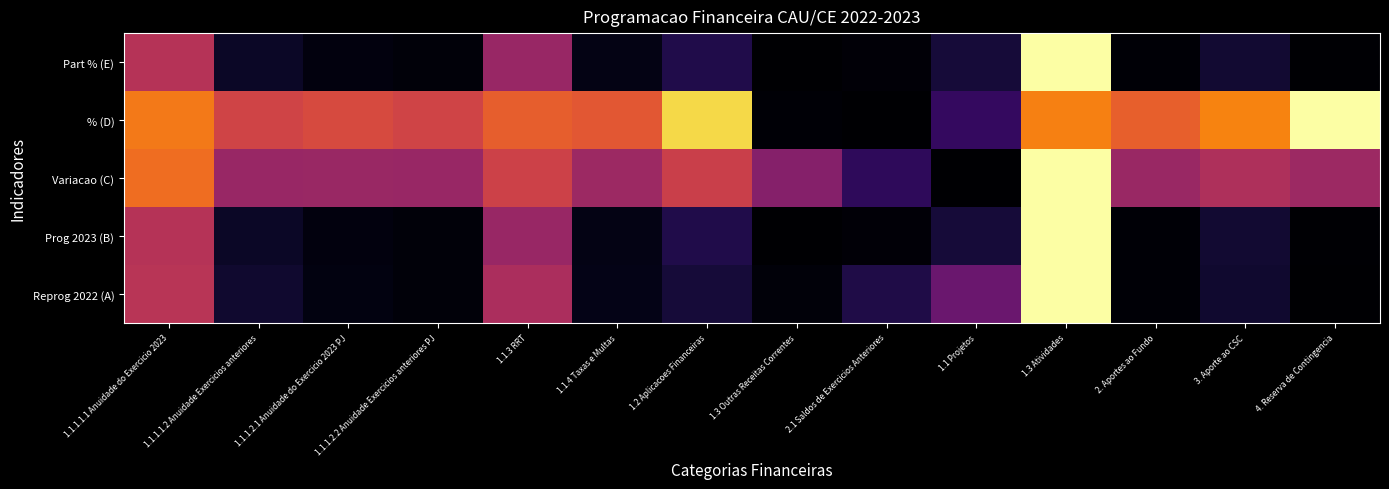

At which category is the sum across all series the highest?

1.3 Atividades